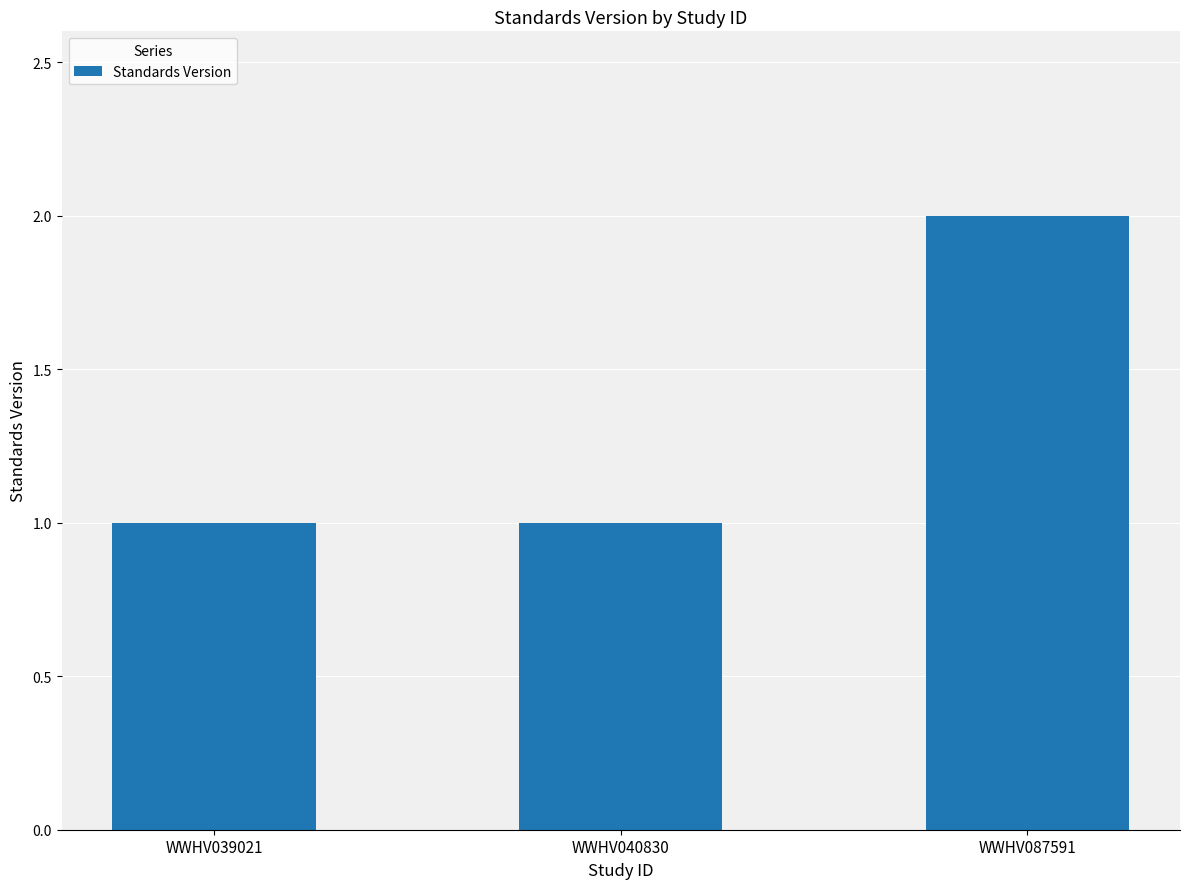

What is the sum of the values at WWHV040830 and WWHV039021?

2